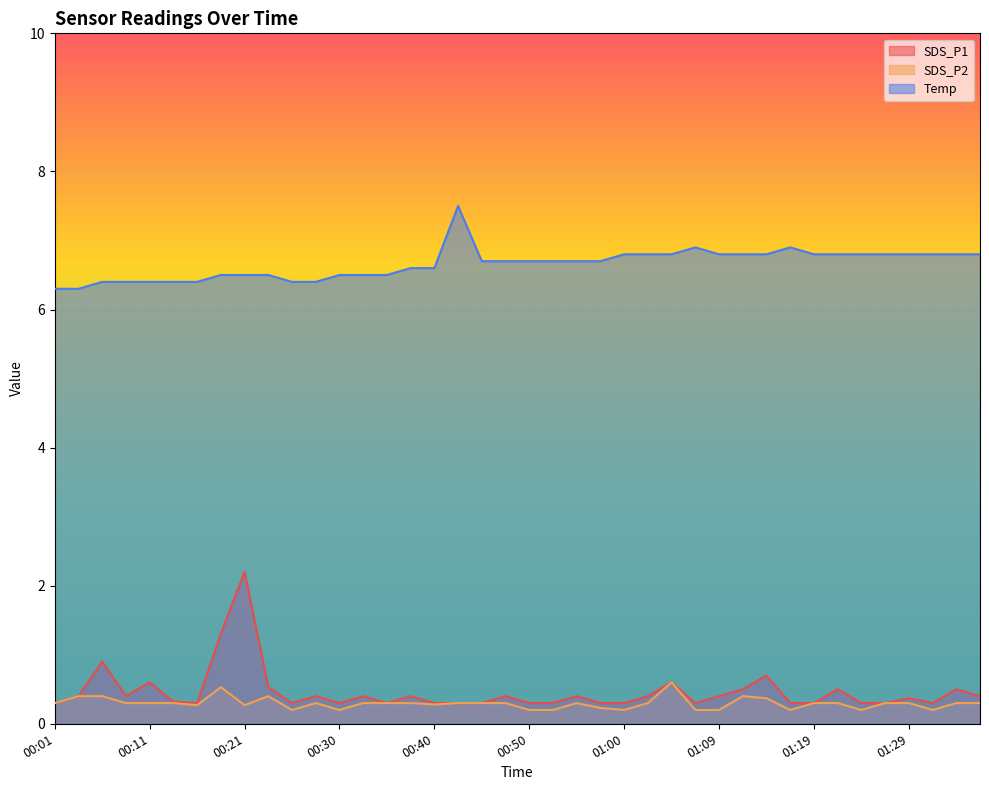

Reading left to right, transcribe all the data shown in this chart.

SDS_P1: 00:01=0.3	00:04=0.4	00:06=0.9	00:09=0.4	00:11=0.6	00:13=0.3	00:16=0.3	00:18=1.3	00:21=2.2	00:23=0.5	00:26=0.3	00:28=0.4	00:30=0.3	00:33=0.4	00:35=0.3	00:38=0.4	00:40=0.3	00:43=0.3	00:45=0.3	00:47=0.4	00:50=0.3	00:52=0.3	00:55=0.4	00:57=0.3	01:00=0.3	01:02=0.4	01:04=0.6	01:07=0.3	01:09=0.4	01:12=0.5	01:14=0.7	01:17=0.3	01:19=0.3	01:21=0.5	01:24=0.3	01:26=0.3	01:29=0.4	01:31=0.3	01:34=0.5	01:36=0.4
SDS_P2: 00:01=0.3	00:04=0.4	00:06=0.4	00:09=0.3	00:11=0.3	00:13=0.3	00:16=0.3	00:18=0.5	00:21=0.3	00:23=0.4	00:26=0.2	00:28=0.3	00:30=0.2	00:33=0.3	00:35=0.3	00:38=0.3	00:40=0.3	00:43=0.3	00:45=0.3	00:47=0.3	00:50=0.2	00:52=0.2	00:55=0.3	00:57=0.2	01:00=0.2	01:02=0.3	01:04=0.6	01:07=0.2	01:09=0.2	01:12=0.4	01:14=0.4	01:17=0.2	01:19=0.3	01:21=0.3	01:24=0.2	01:26=0.3	01:29=0.3	01:31=0.2	01:34=0.3	01:36=0.3
Temp: 00:01=6.3	00:04=6.3	00:06=6.4	00:09=6.4	00:11=6.4	00:13=6.4	00:16=6.4	00:18=6.5	00:21=6.5	00:23=6.5	00:26=6.4	00:28=6.4	00:30=6.5	00:33=6.5	00:35=6.5	00:38=6.6	00:40=6.6	00:43=7.5	00:45=6.7	00:47=6.7	00:50=6.7	00:52=6.7	00:55=6.7	00:57=6.7	01:00=6.8	01:02=6.8	01:04=6.8	01:07=6.9	01:09=6.8	01:12=6.8	01:14=6.8	01:17=6.9	01:19=6.8	01:21=6.8	01:24=6.8	01:26=6.8	01:29=6.8	01:31=6.8	01:34=6.8	01:36=6.8